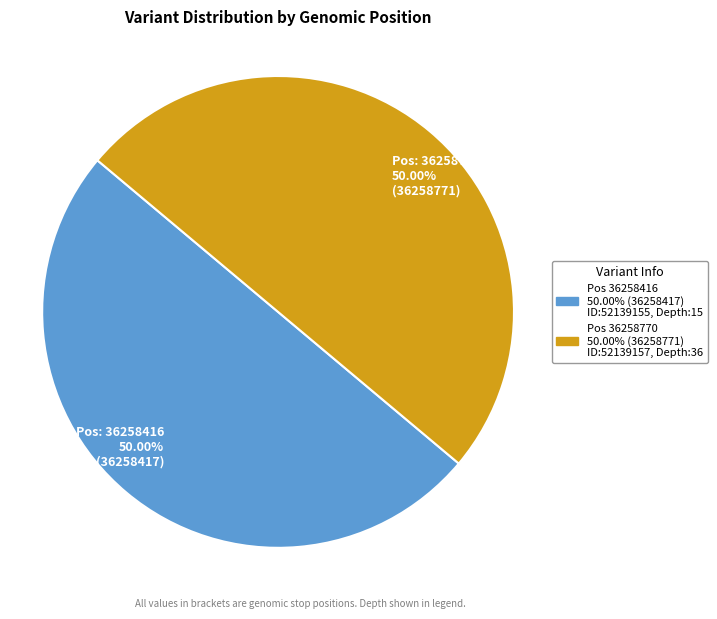

How many segments does this pie chart have?

2